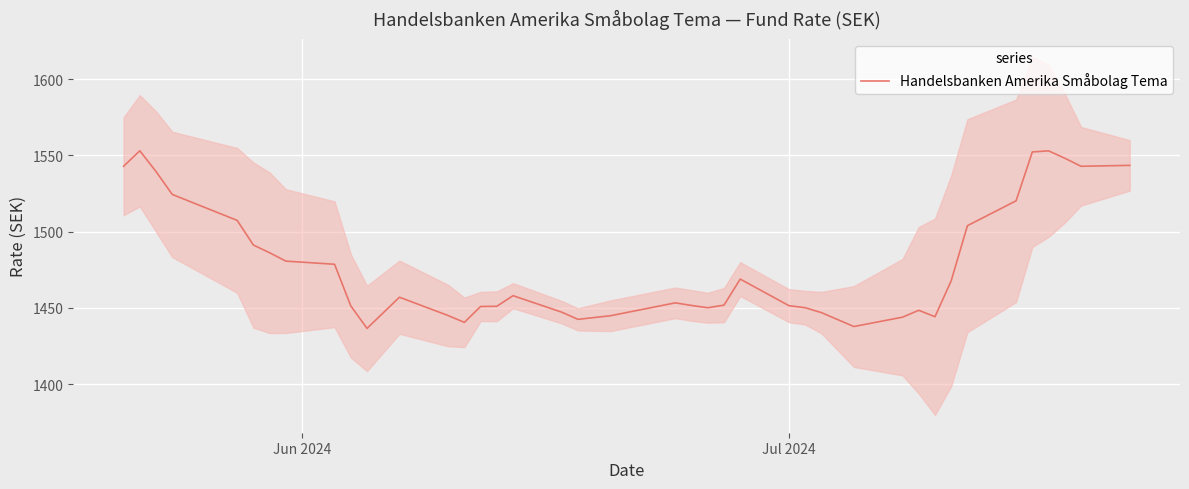

The value at 15 is 1917.2. True or false?

False